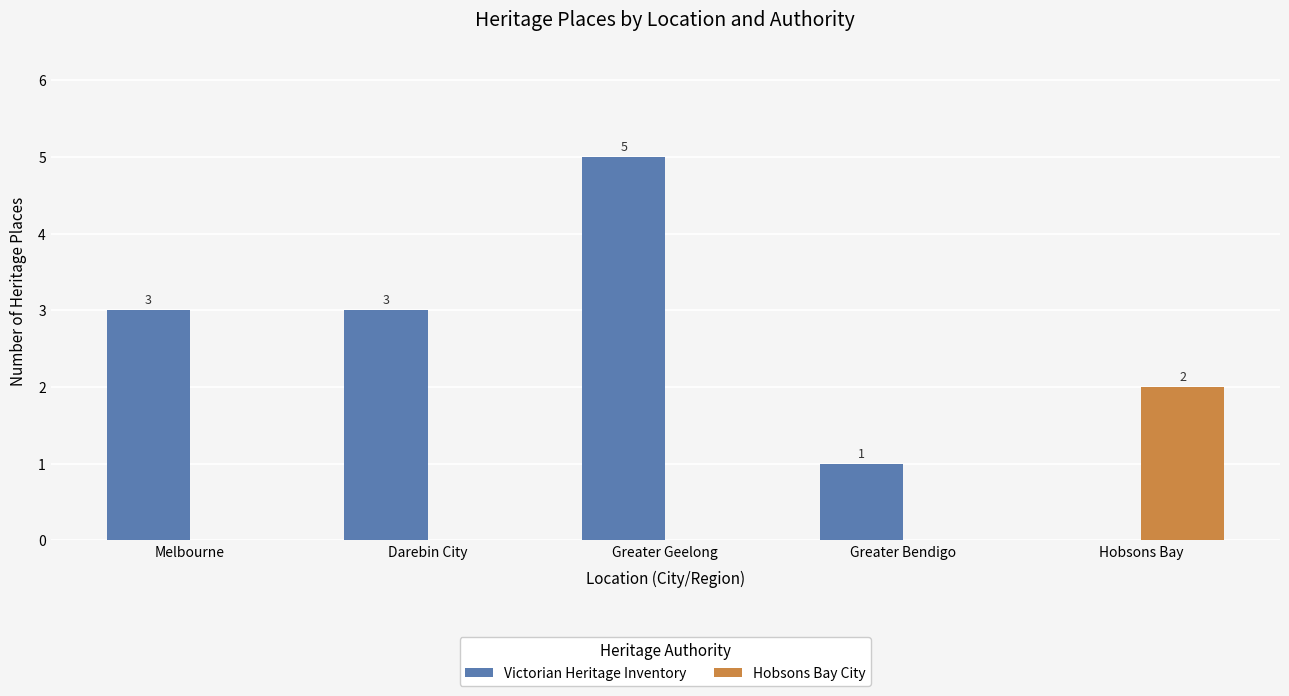

At which category is the sum across all series the highest?

Greater Geelong